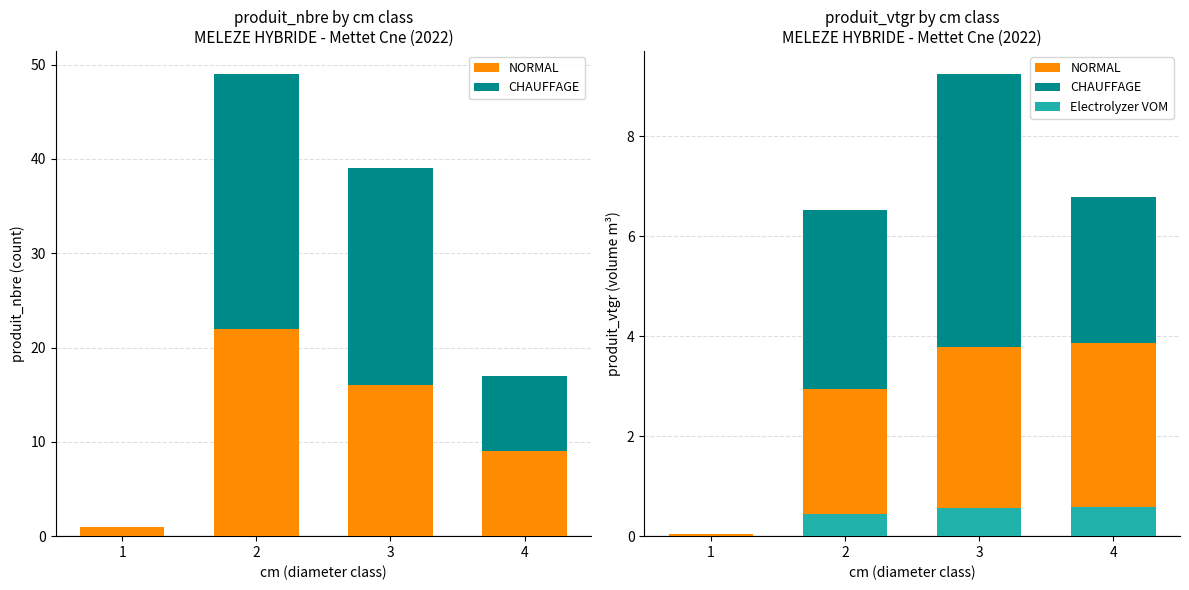

Which has a higher value, 2 or 1?

2